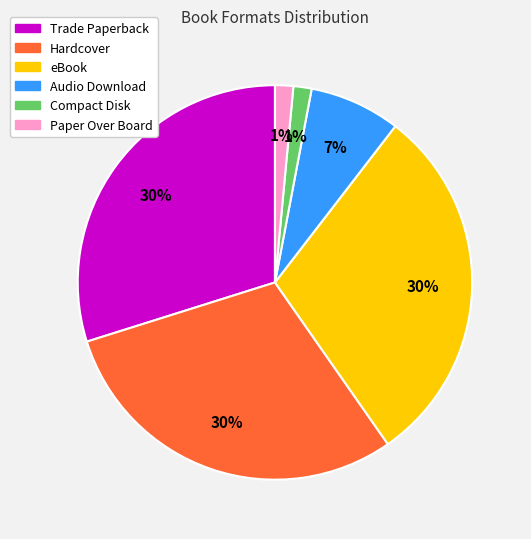

Combined, do Trade Paperback and Hardcover account for over 50%?

Yes